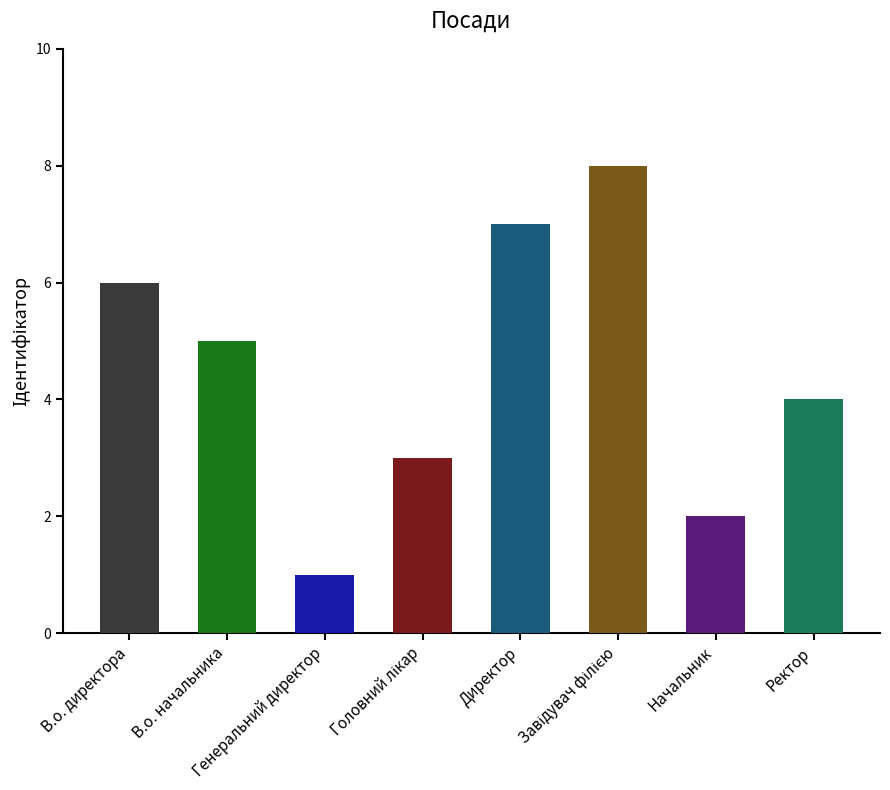

What is the ratio of the value at В.о. начальника to the value at В.о. директора?

0.8